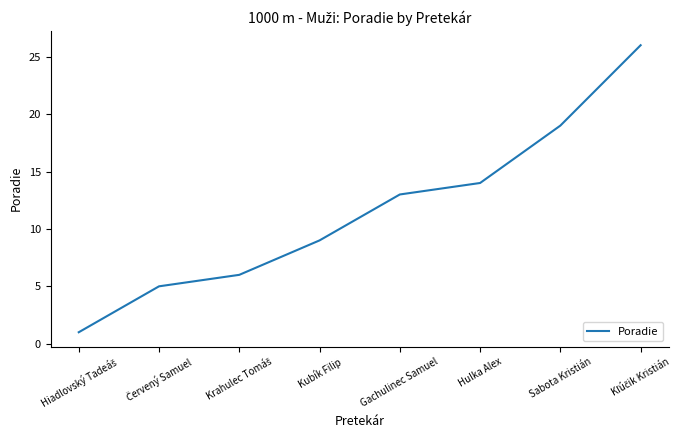

Does the chart display data point markers on the line(s)?

No